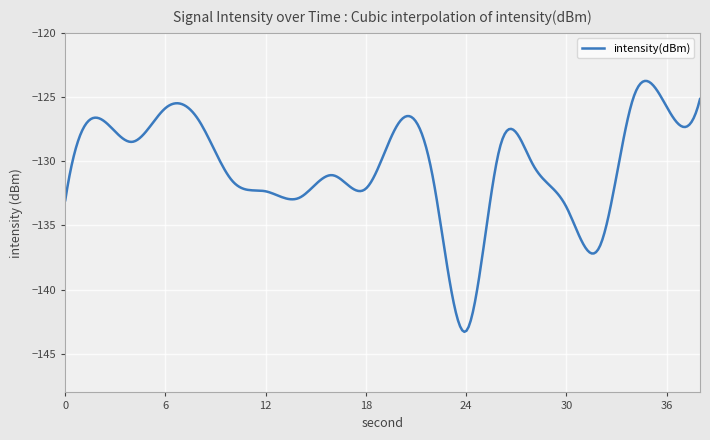

What is the difference between the maximum and minimum values?

19.5